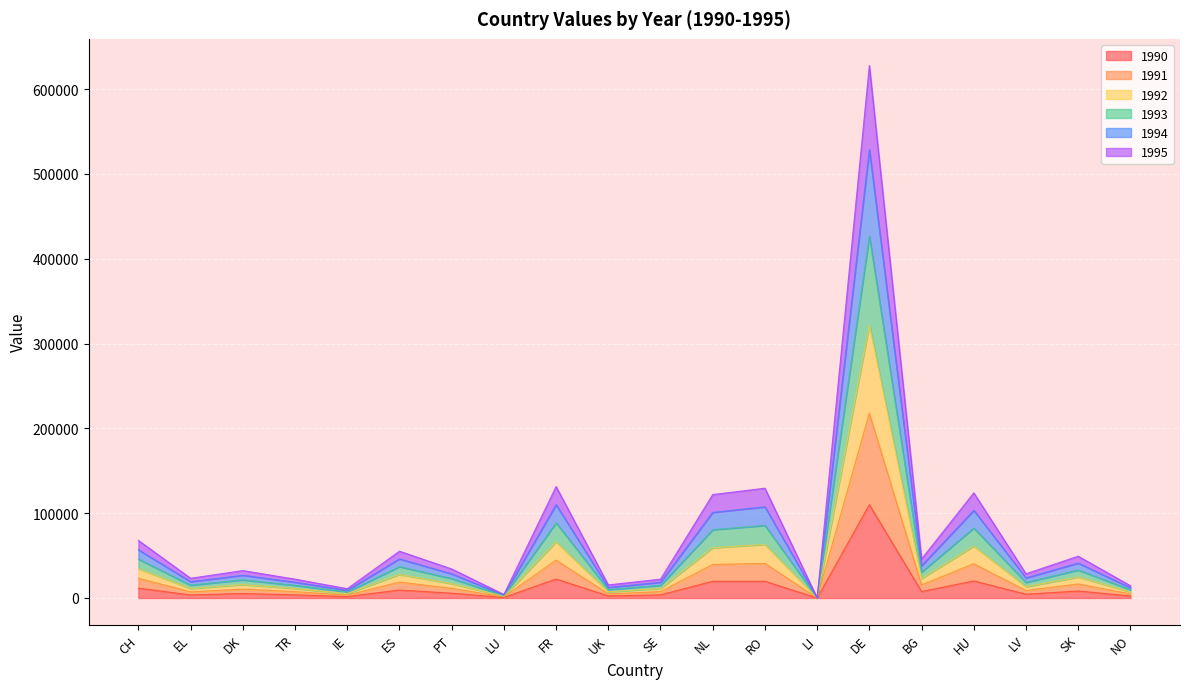

The value of 1993 at LI is 154. True or false?

True